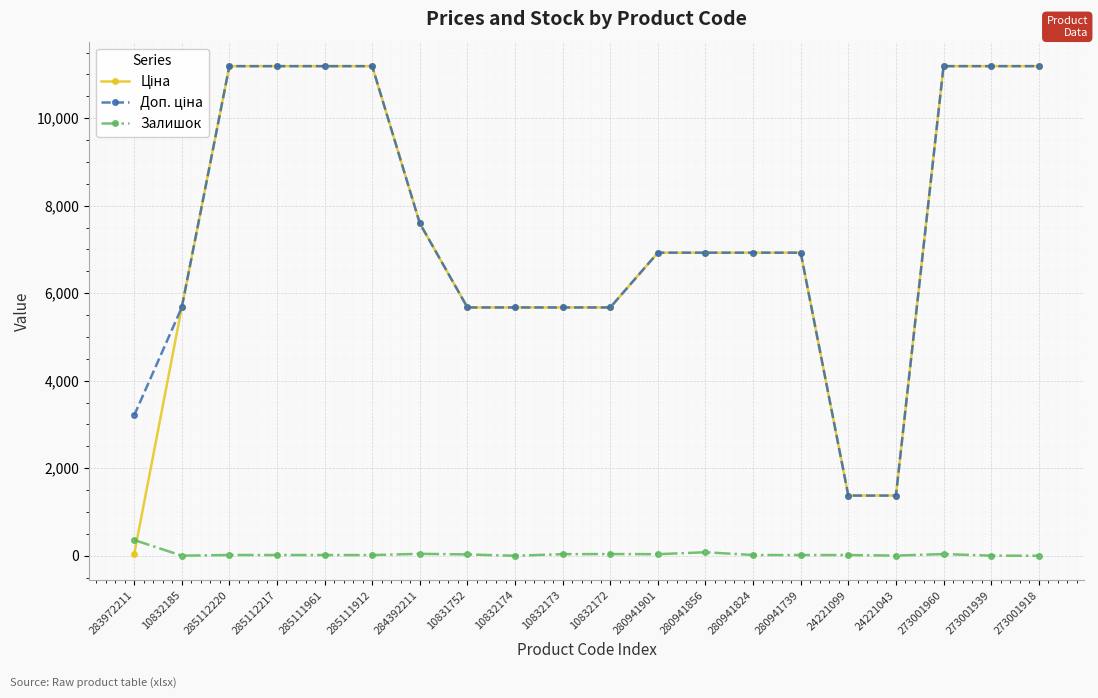

At how many categories does at least one series exceed 3070?

18